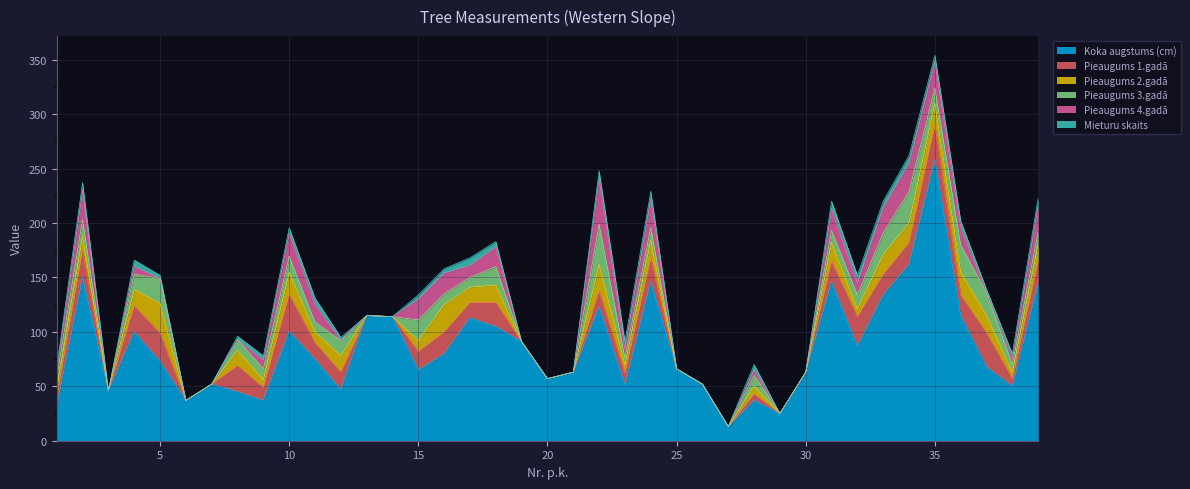

How many categories are shown in the chart?

39